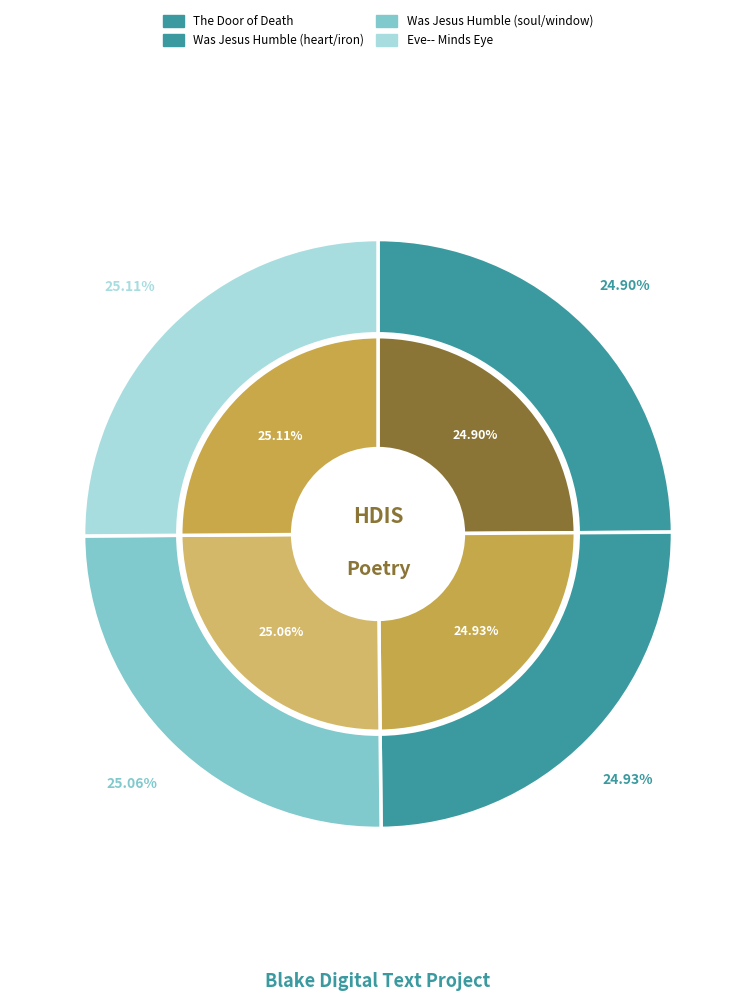

Count the number of slices in the pie.

4